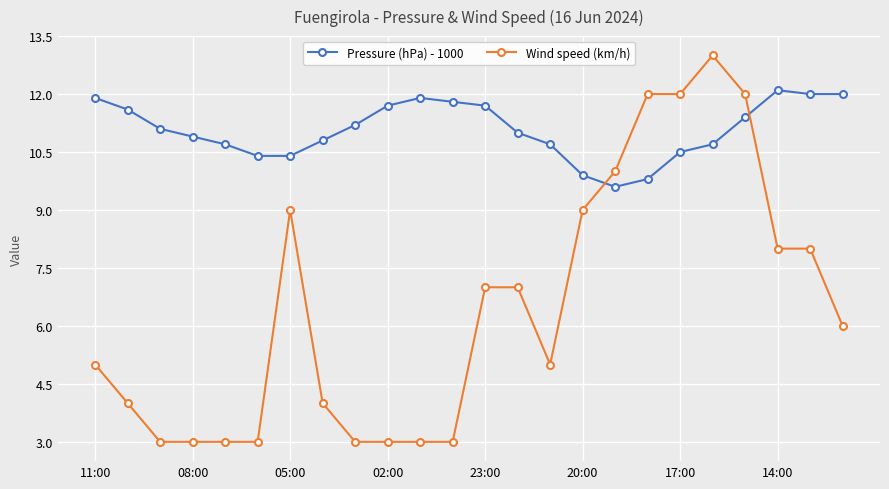

What is the difference between the maximum and second lowest values in the Pressure (hPa) - 1000 series?

2.3